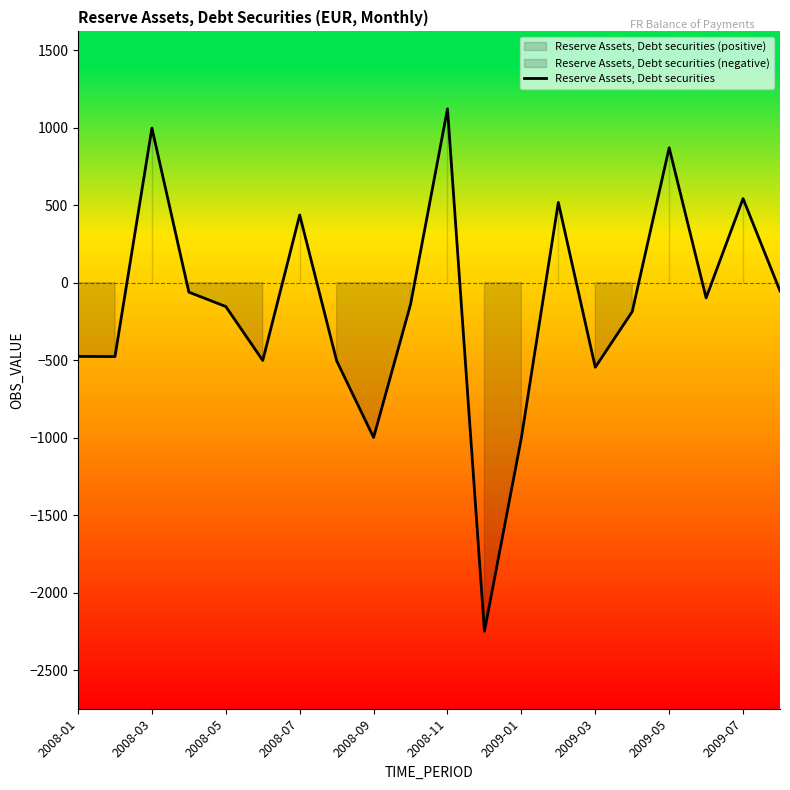

At which label does Reserve Assets, Debt securities reach its peak?

2008-11